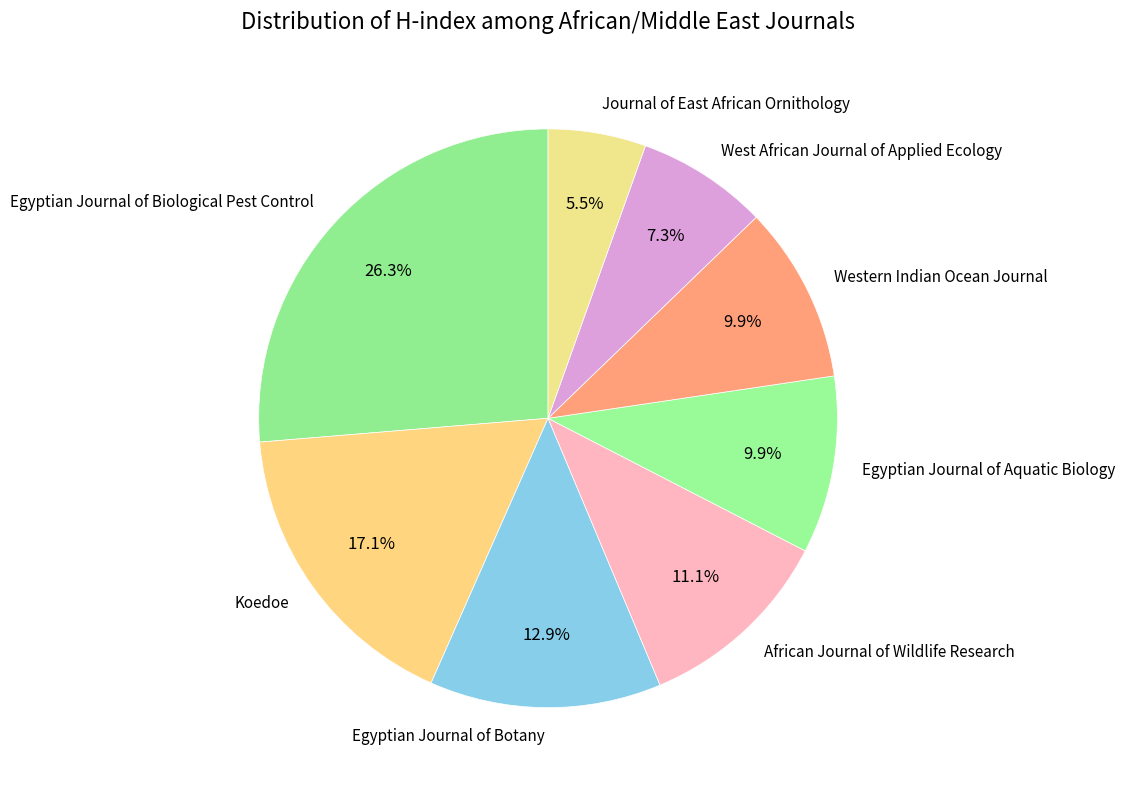

What is the largest slice in the pie chart?

Egyptian Journal of Biological Pest Control